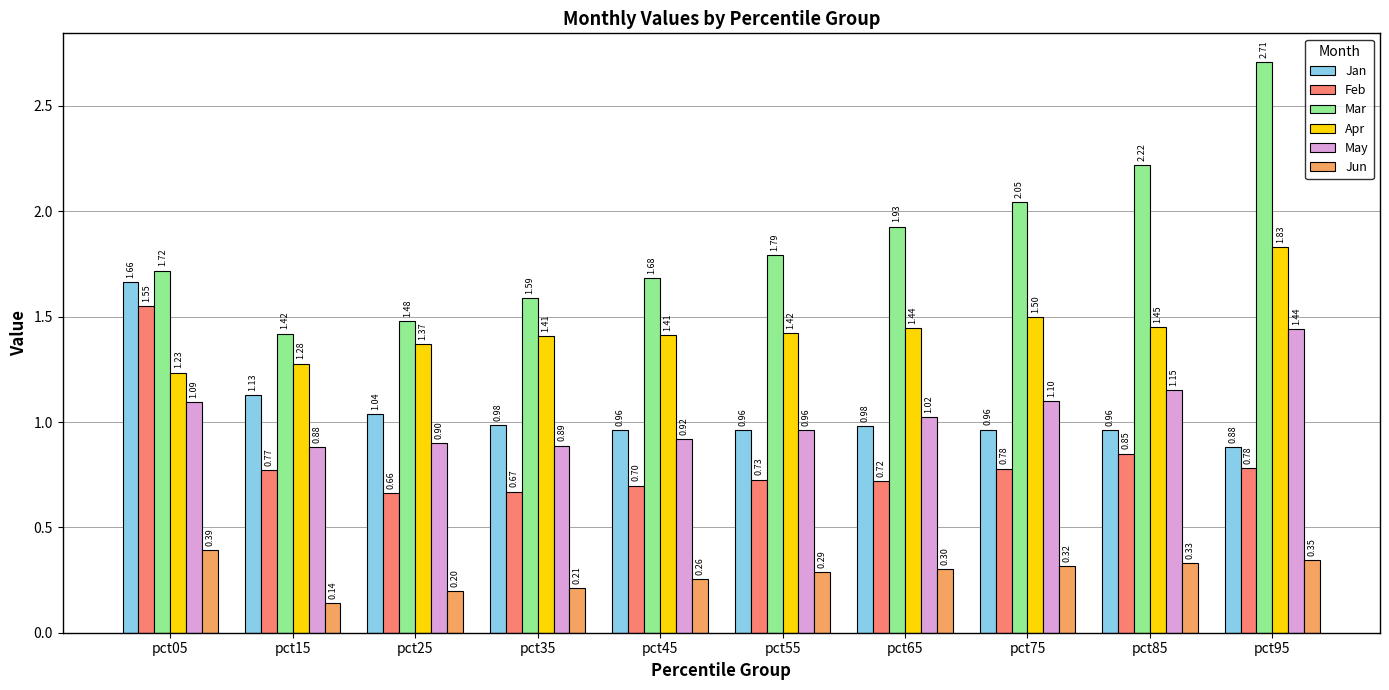

The value of Jun at pct45 is 0.3. True or false?

True